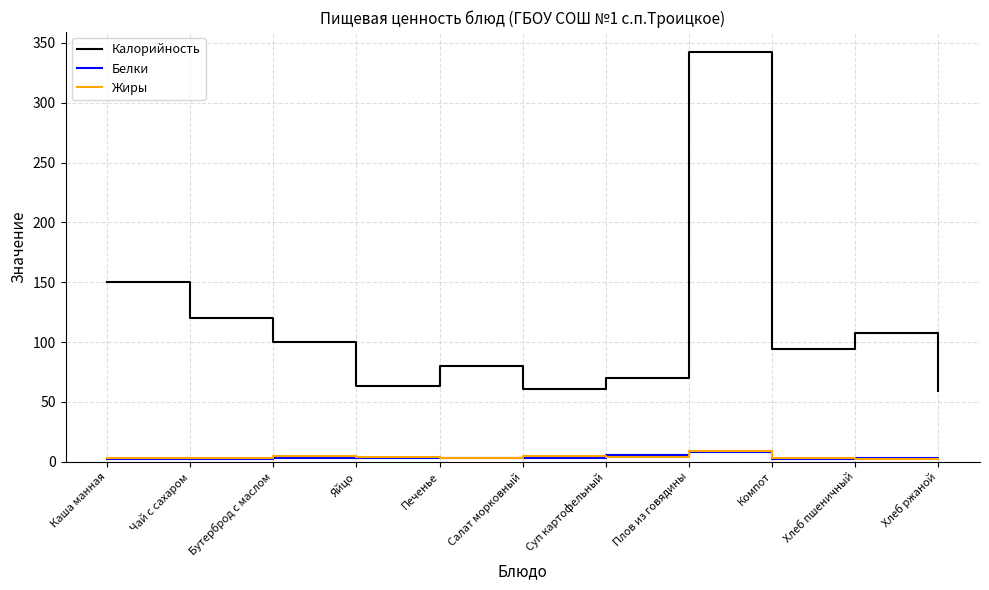

Is the value of Белки at Яйцо greater than the value of Жиры at Плов из говядины?

No